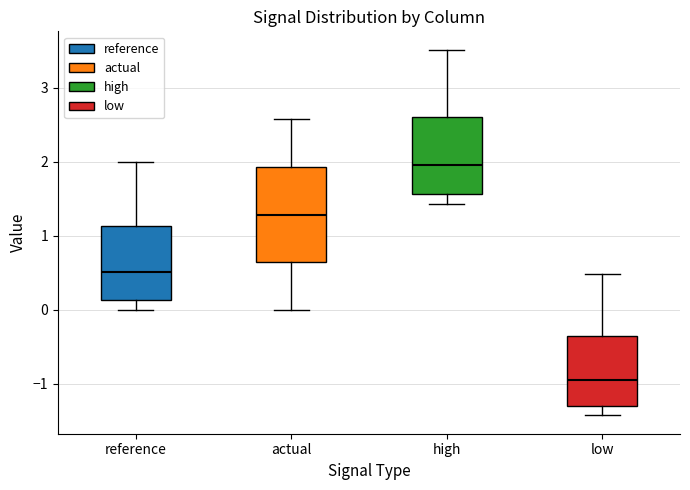

Reading left to right, read every box against the y-axis: the position of its median line, the range the box covers, and the ends of its whiskers. The values are not printed on the chart, so give them approximately, as read against the axis.

reference: median 0.5, box 0.1 to 1.1, whiskers 0.0 to 2.0
actual: median 1.3, box 0.6 to 1.9, whiskers 0.0 to 2.6
high: median 2.0, box 1.6 to 2.6, whiskers 1.4 to 3.5
low: median -0.9, box -1.3 to -0.4, whiskers -1.4 to 0.5